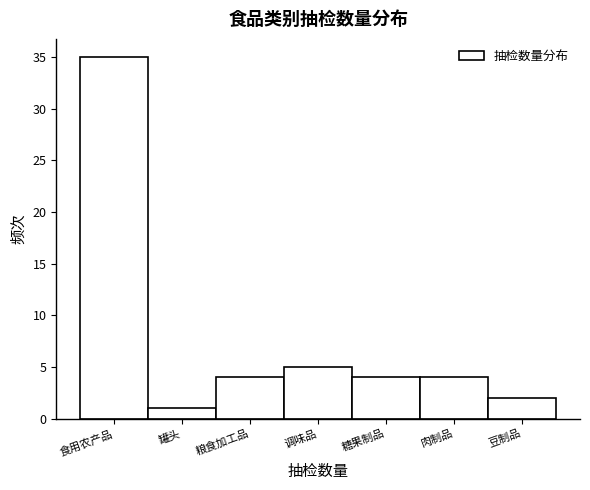

Reading left to right, list all the values displayed in this chart.

35	1	4	5	4	4	2